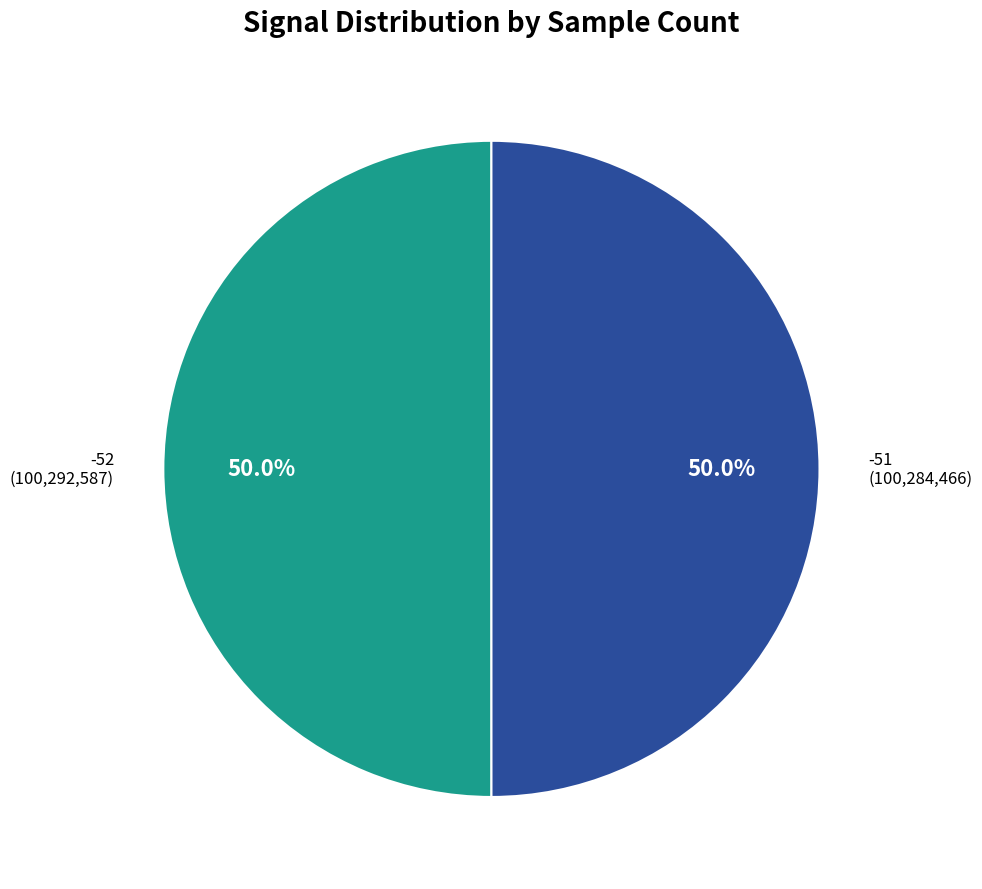

How many segments does this pie chart have?

2